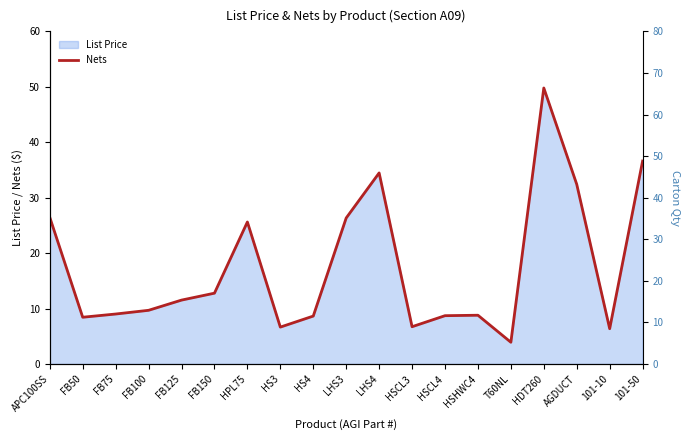

What is the label of the 12th point from the right?

HS3